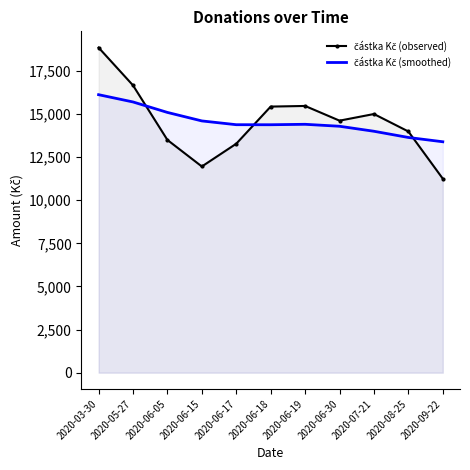

Rank the series by their average value, from highest to lowest.

částka Kč (observed), částka Kč (smoothed)